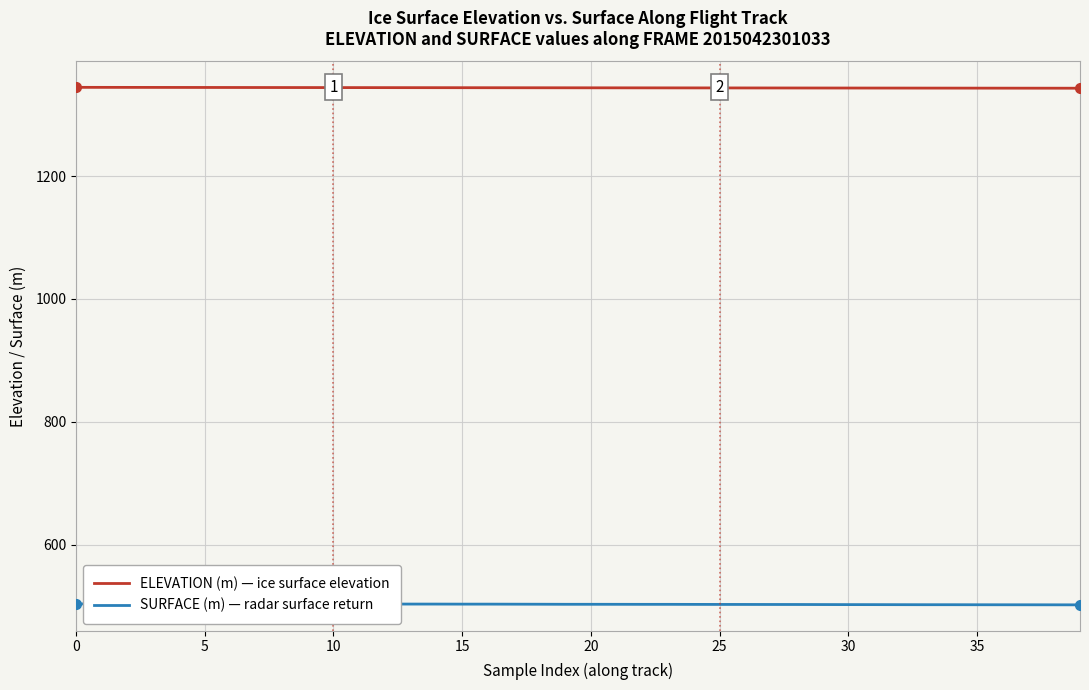

Which series has the largest total across all categories?

ELEVATION (m) — ice surface elevation